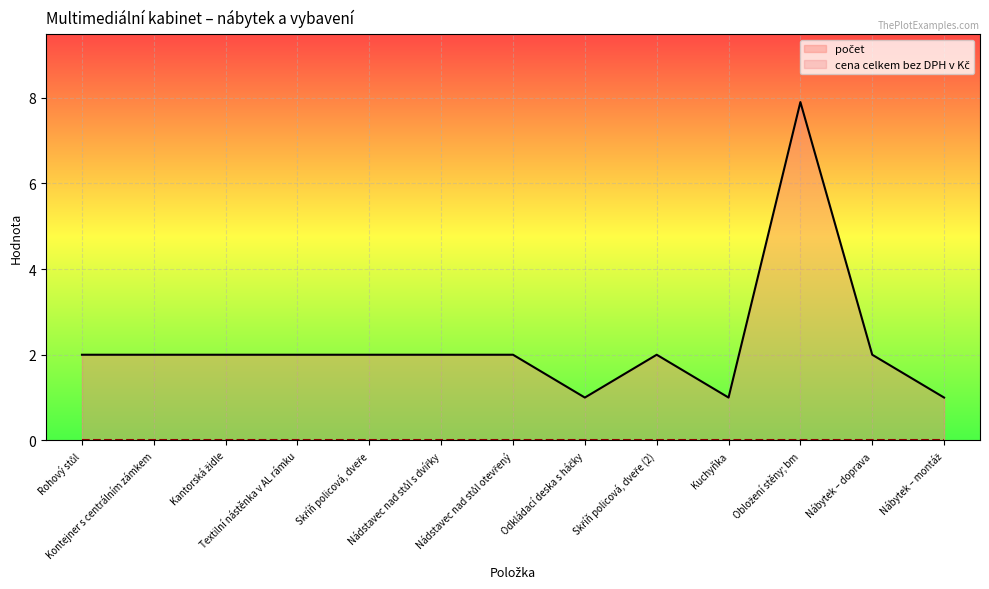

Is it true that the value at Skříň policová, dveře (2) is 2.0?

True